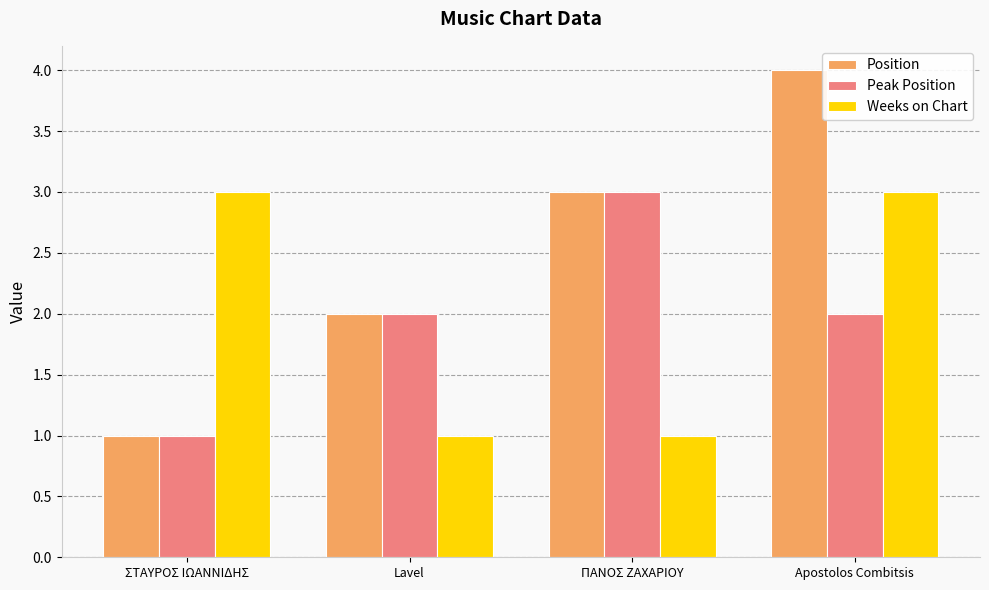

What is the highest value of the Weeks on Chart series?

3